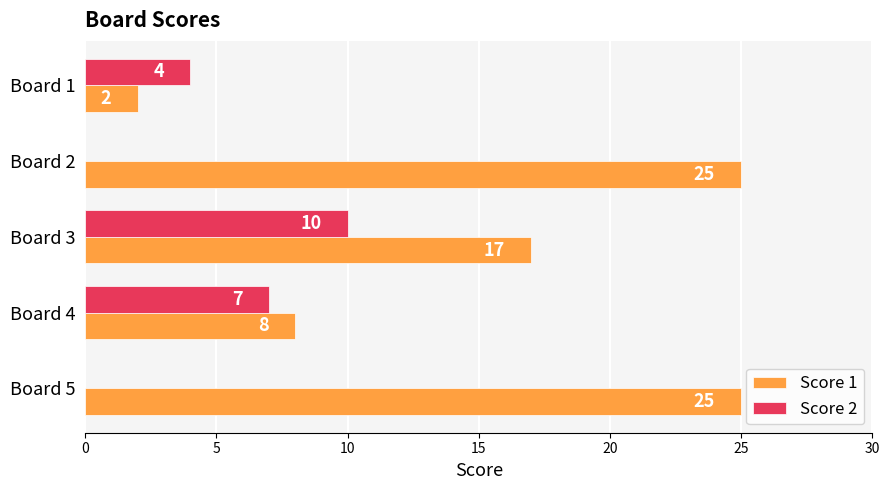

Which series changed the most between Board 1 and Board 4?

Score 1